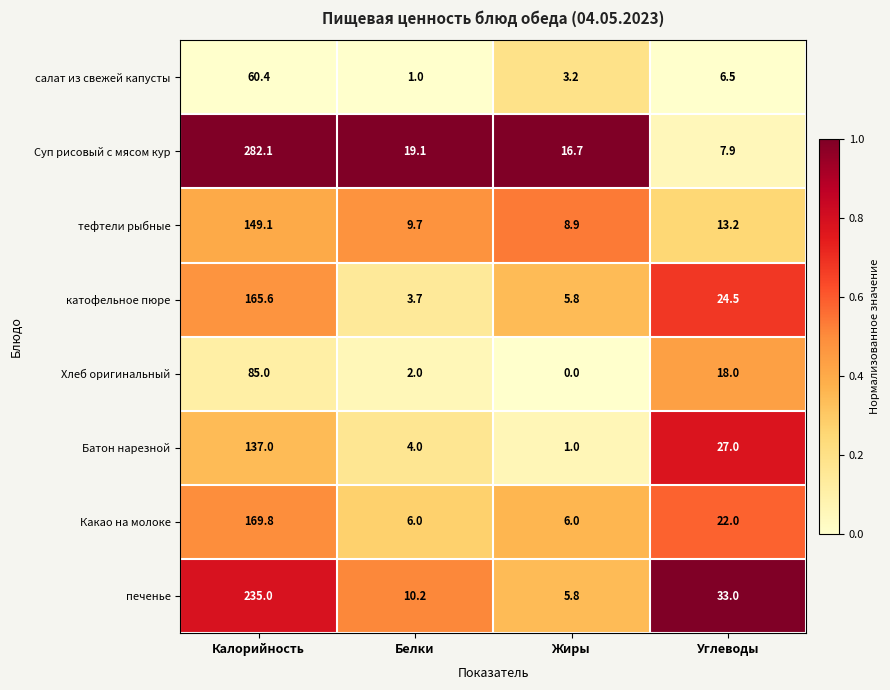

Which series has the widest spread of values?

Суп рисовый с мясом кур